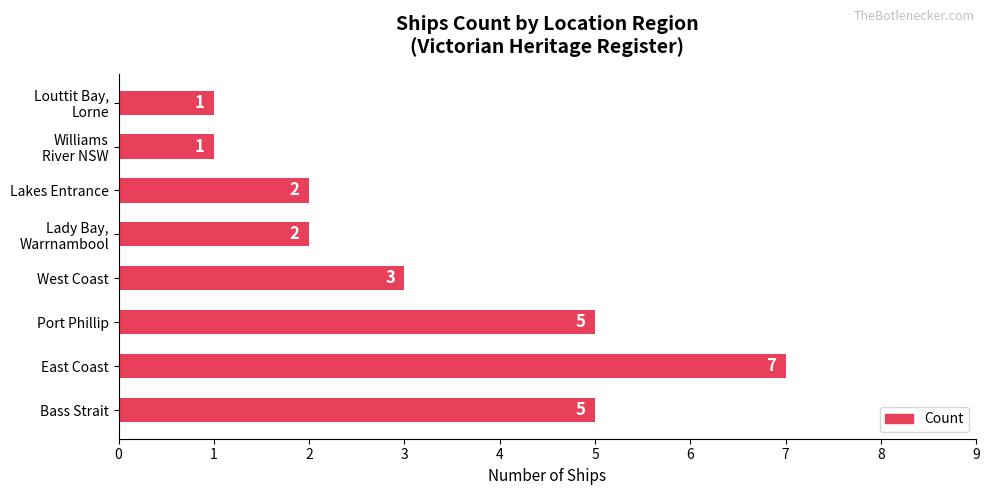

What is the greatest value displayed?

7